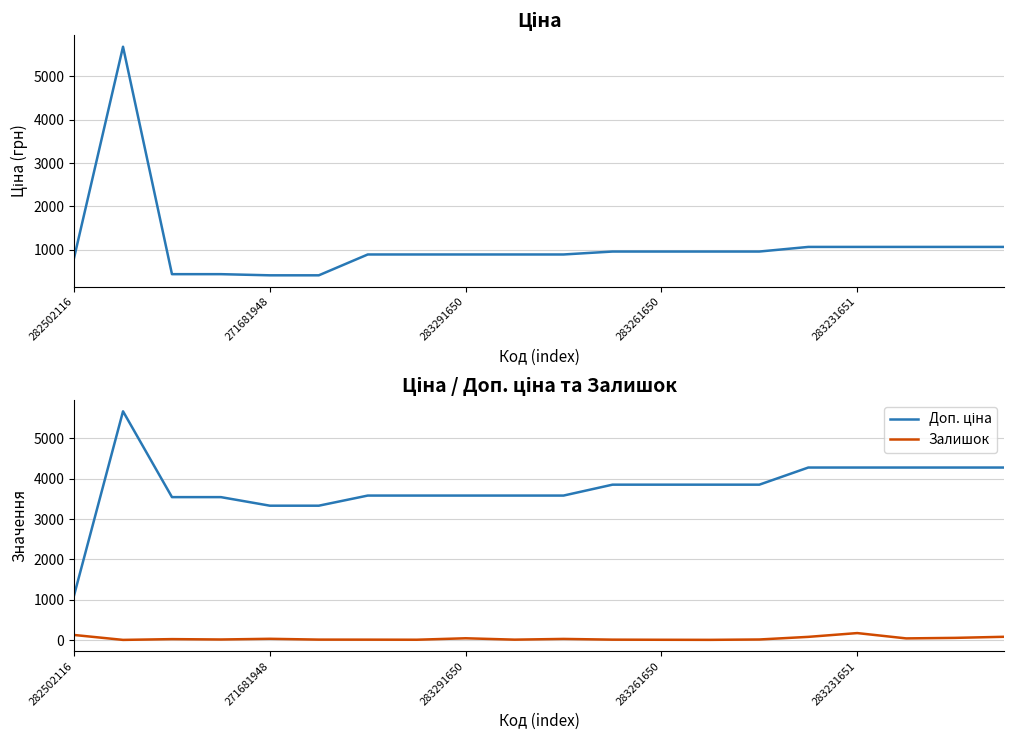

Which series changed the most between 282502116 and 7?

Доп. ціна